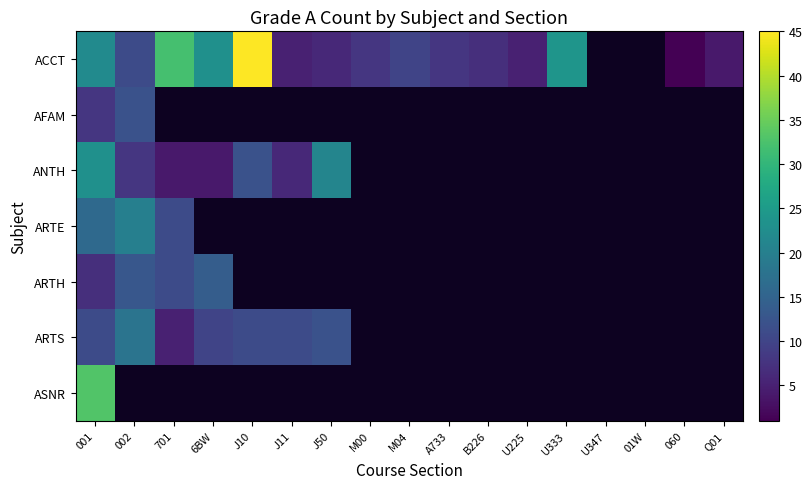

How many categories are shown in the chart?

17